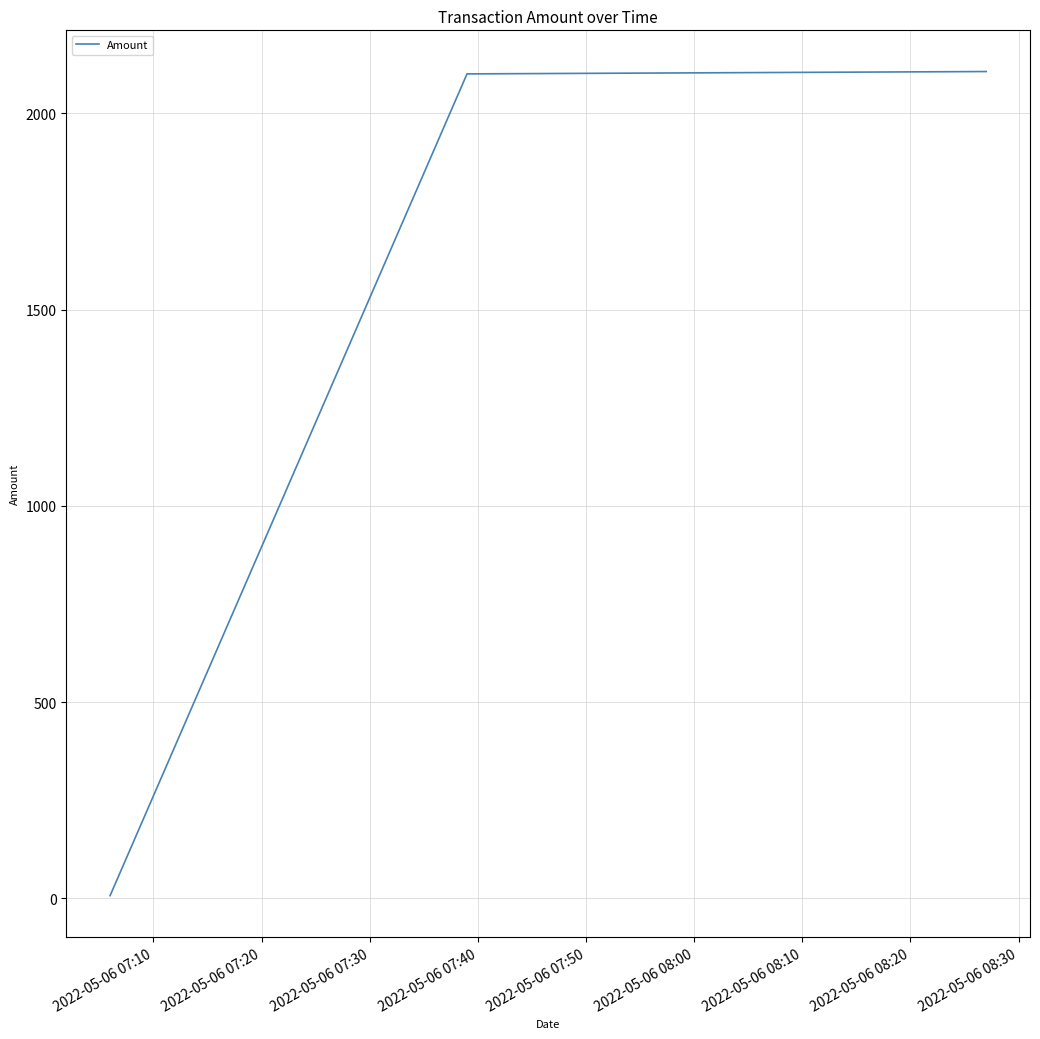

Is this an area chart (filled region under the line)?

No